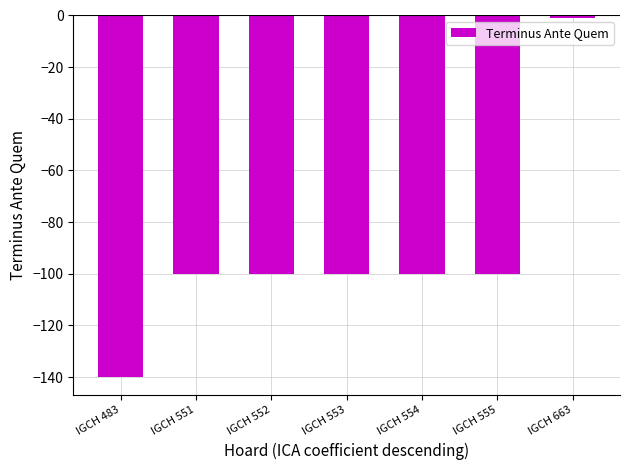

What is the value of the 5th bar from the left?

-100